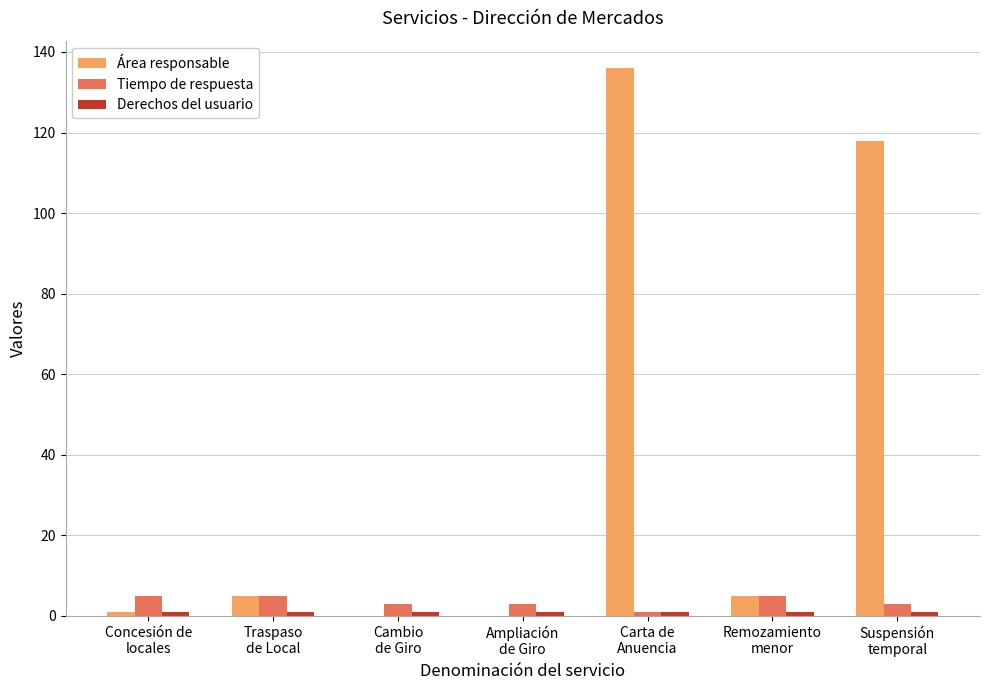

Which series has the largest total across all categories?

Área responsable